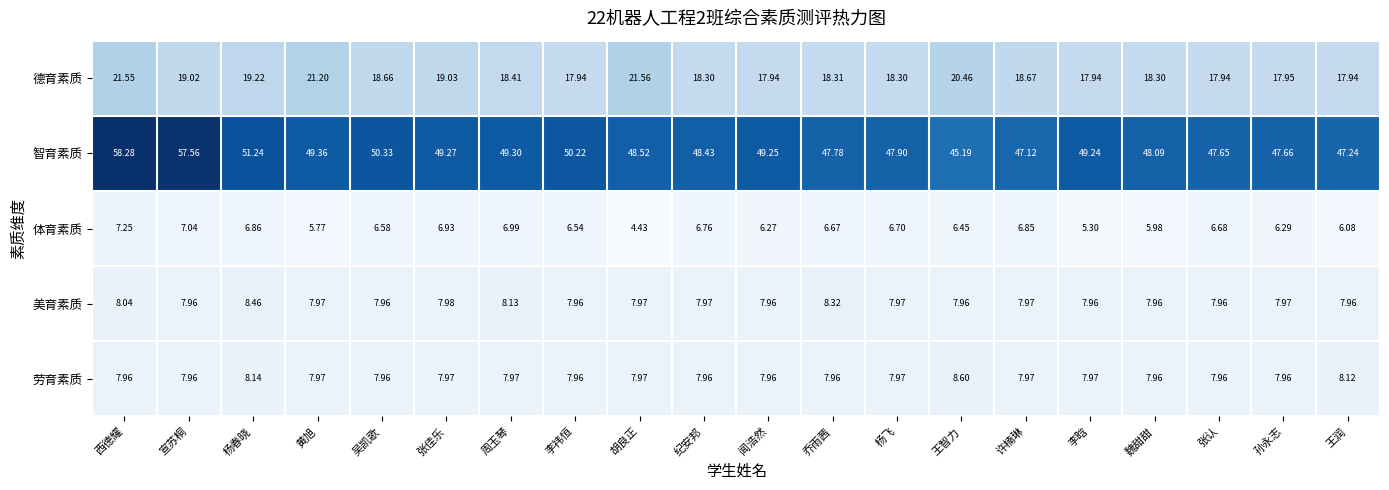

Which series changed the most between 周玉琴 and 张认?

智育素质